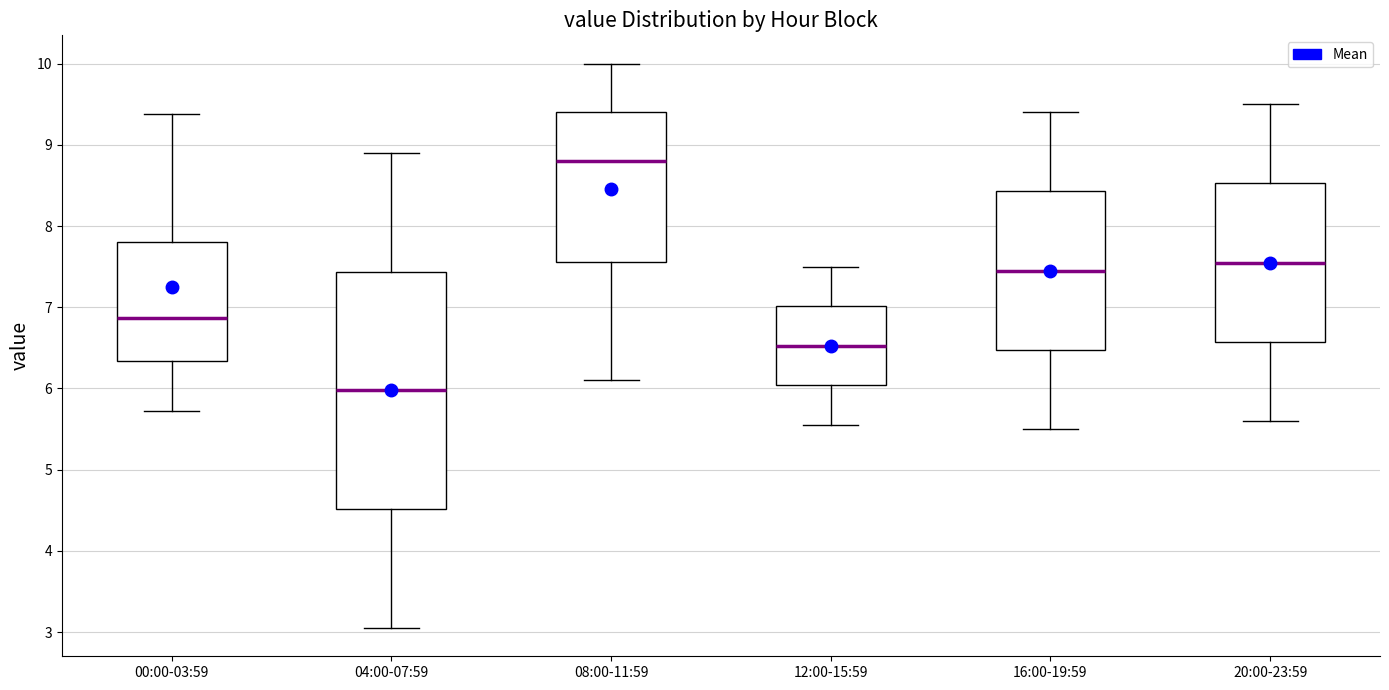

Reading left to right, transcribe this box plot: for each box, give where its median line is, the range the box spans, and where its two whiskers end, as read against the y-axis. The values are not printed on the chart, so give them approximately, as read against the axis.

00:00-03:59: median 6.9, box 6.3 to 7.8, whiskers 5.7 to 9.4
04:00-07:59: median 6.0, box 4.5 to 7.4, whiskers 3.1 to 8.9
08:00-11:59: median 8.8, box 7.6 to 9.4, whiskers 6.1 to 10.0
12:00-15:59: median 6.5, box 6.0 to 7.0, whiskers 5.6 to 7.5
16:00-19:59: median 7.5, box 6.5 to 8.4, whiskers 5.5 to 9.4
20:00-23:59: median 7.6, box 6.6 to 8.5, whiskers 5.6 to 9.5